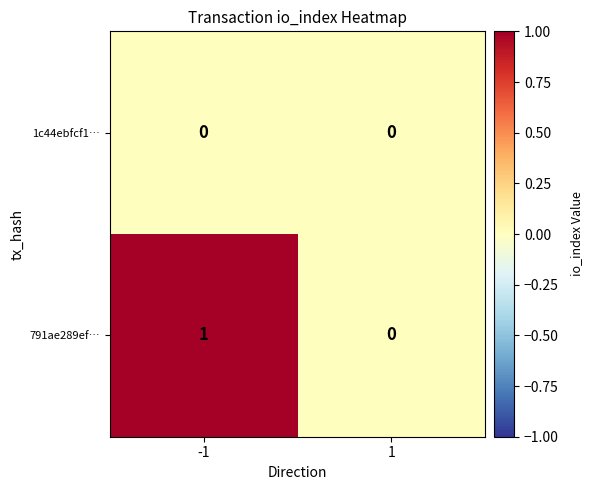

List the series in order of their overall mean, lowest first.

1c44ebfcf1…, 791ae289ef…